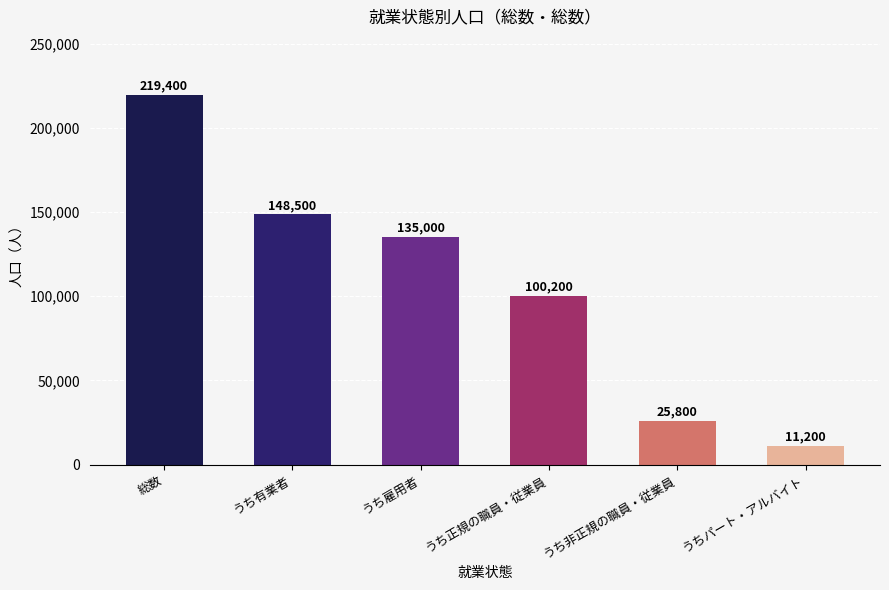

List the labels in order of value, smallest first.

うちパート・アルバイト, うち非正規の職員・従業員, うち正規の職員・従業員, うち雇用者, うち有業者, 総数